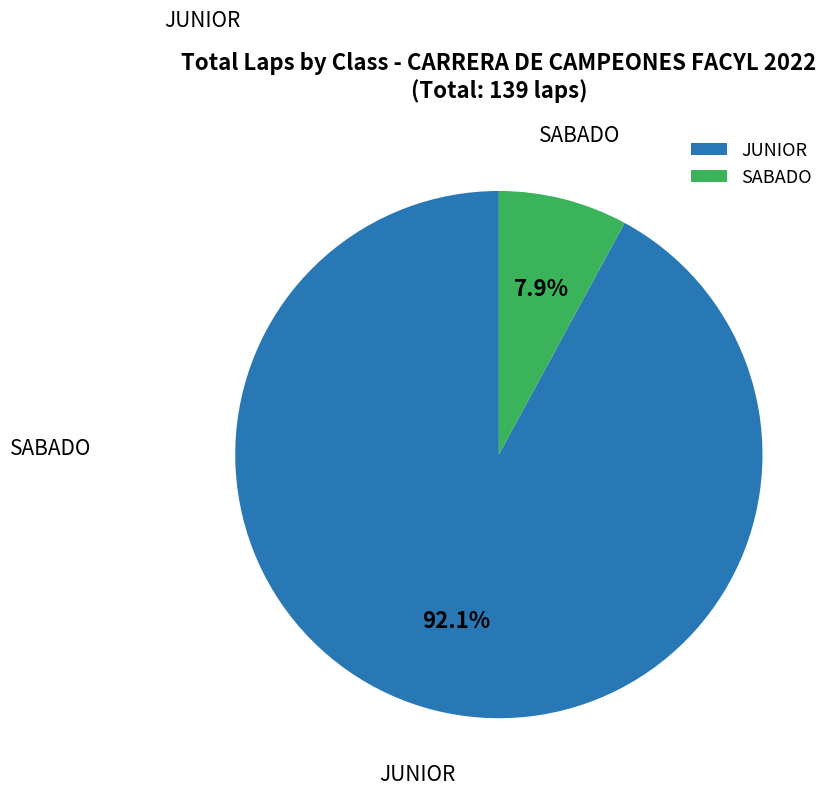

How much of the chart is everything except JUNIOR?

7.9%